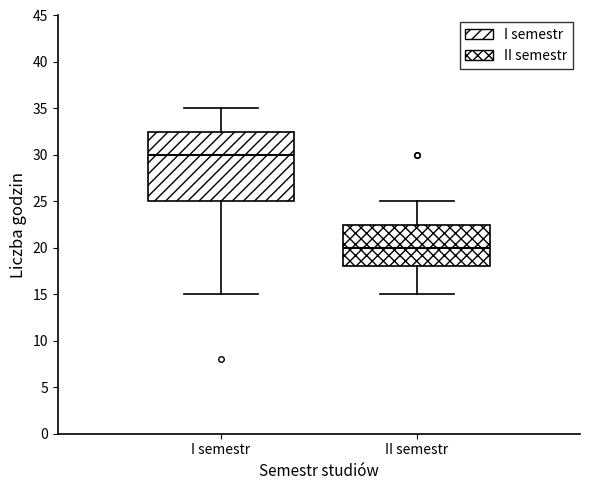

Which box's median line is the lowest?

II semestr